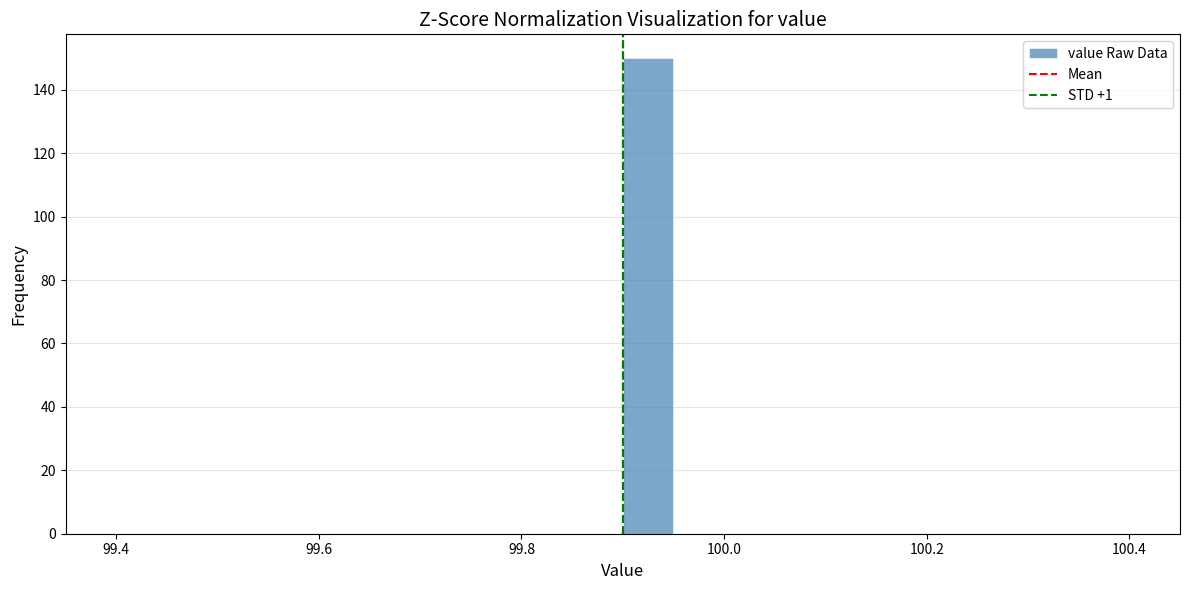

Read against the x-axis, roughly where is the centre of the tallest bar?

99.92